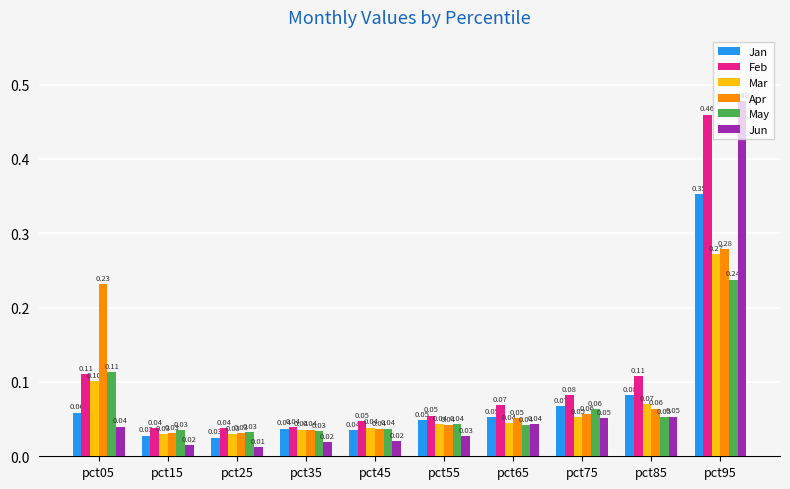

List the series in order of their peak value, lowest first.

May, Mar, Apr, Jan, Feb, Jun